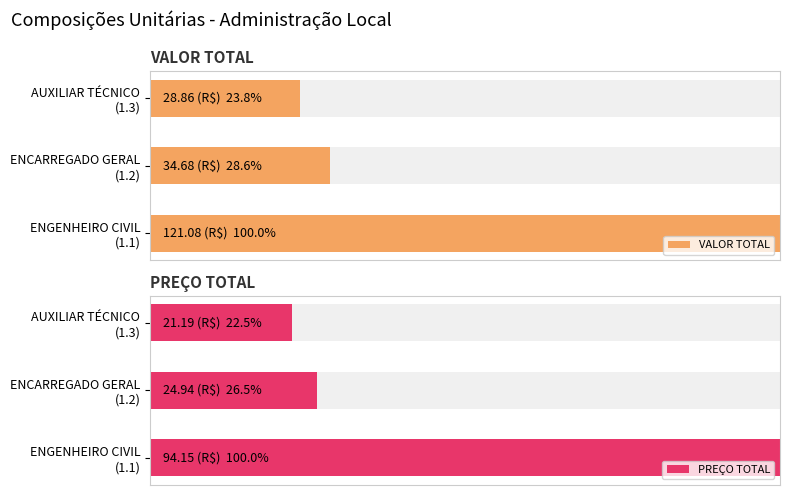

Rank the series by their average value, from lowest to highest.

PREÇO TOTAL, VALOR TOTAL